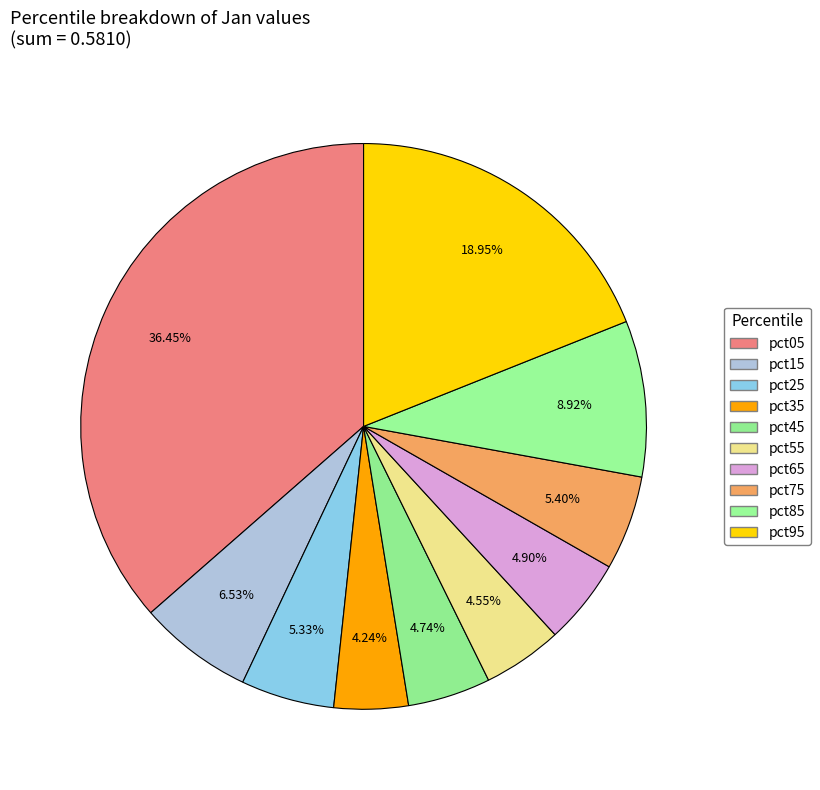

Which category has the biggest portion of the pie?

pct05